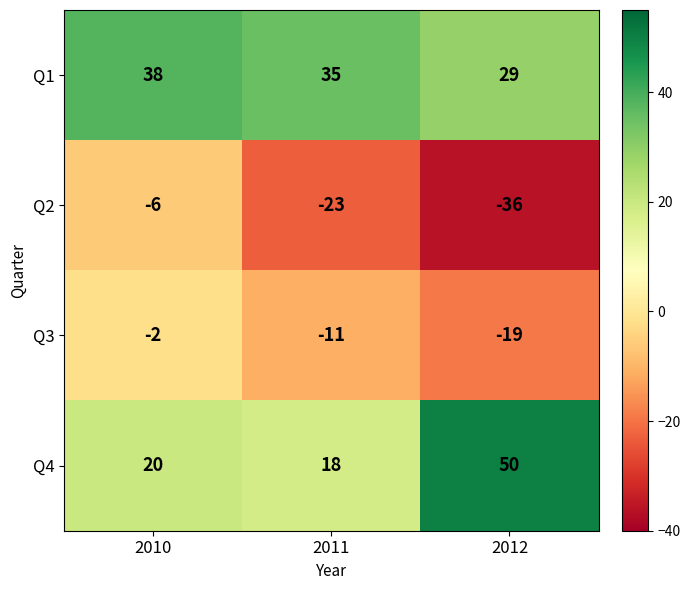

Reading left to right, list all the values displayed in this chart.

Q1: 38	35	29
Q2: -6	-23	-36
Q3: -2	-11	-19
Q4: 20	18	50